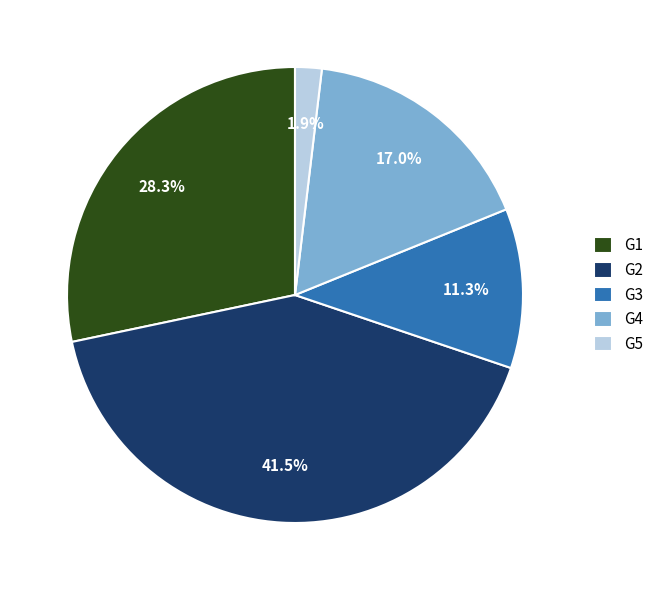

True or false: G3 accounts for 6% of the total.

False